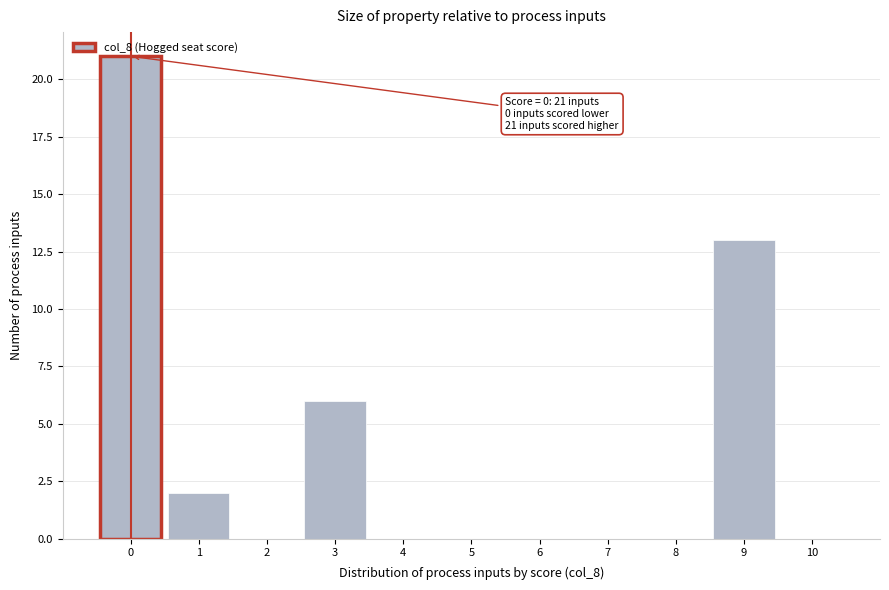

Which range on the x-axis has the tallest bar?

-0.5 to 0.5